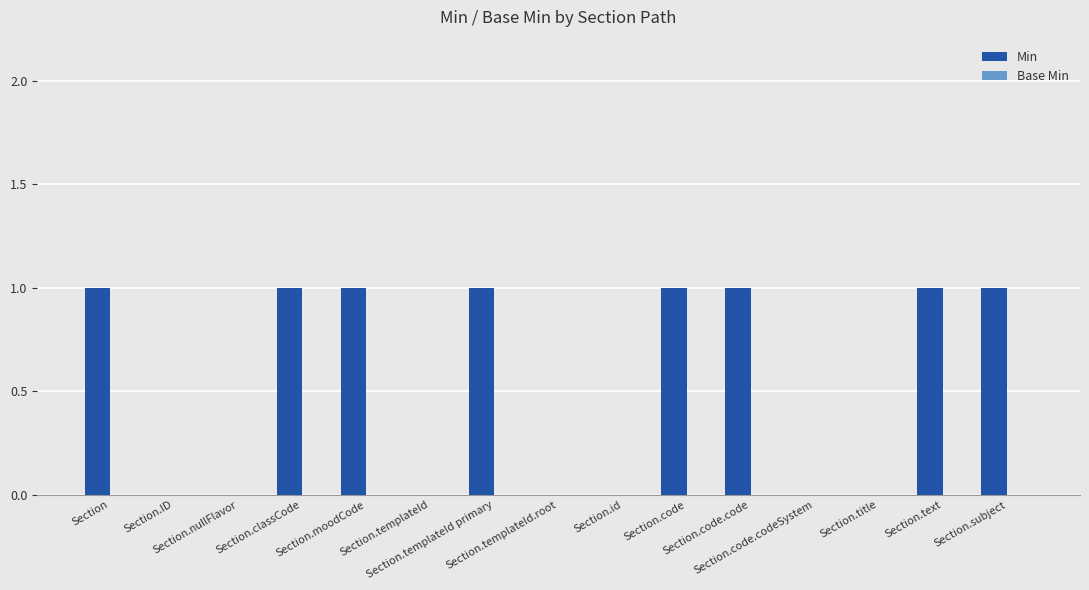

What is the sum of all values?

8